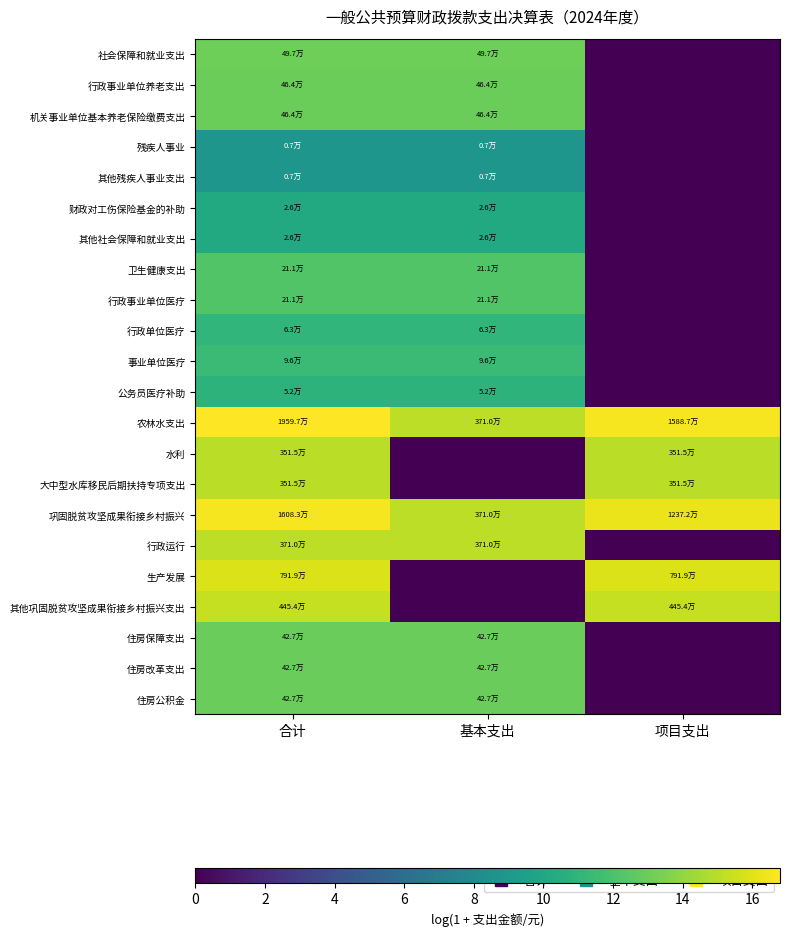

Rank the series by their maximum value, from highest to lowest.

农林水支出, 巩固脱贫攻坚成果衔接乡村振兴, 生产发展, 其他巩固脱贫攻坚成果衔接乡村振兴支出, 行政运行, 水利, 大中型水库移民后期扶持专项支出, 社会保障和就业支出, 行政事业单位养老支出, 机关事业单位基本养老保险缴费支出, 住房保障支出, 住房改革支出, 住房公积金, 卫生健康支出, 行政事业单位医疗, 事业单位医疗, 行政单位医疗, 公务员医疗补助, 财政对工伤保险基金的补助, 其他社会保障和就业支出, 残疾人事业, 其他残疾人事业支出